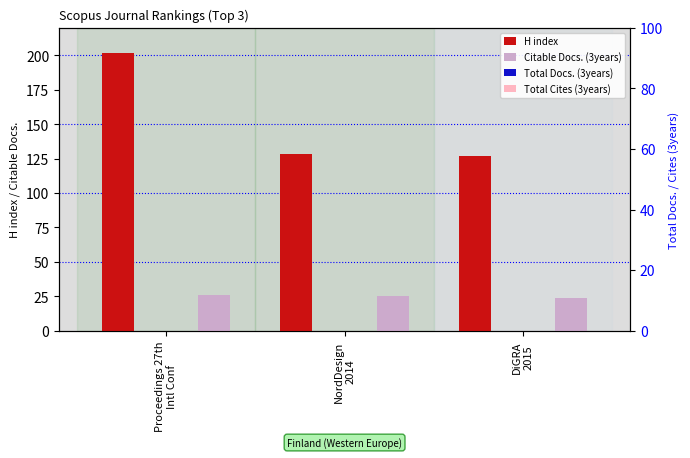

At which label does Citable Docs. (3years) first exceed 25?

Proceedings 27th
Intl Conf